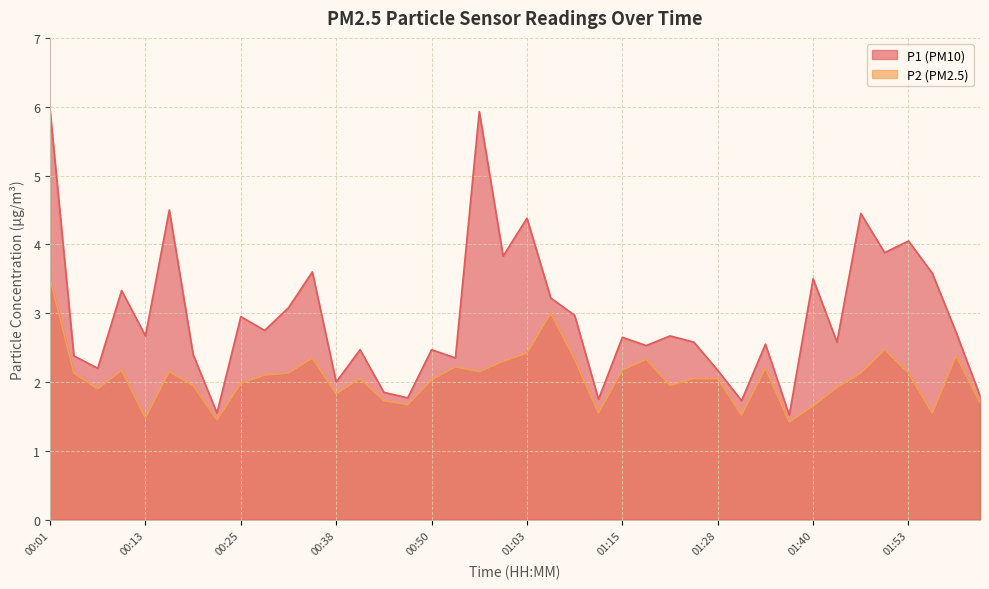

In P1, how many points are lower than both neighbors (excluding endpoints)?

14